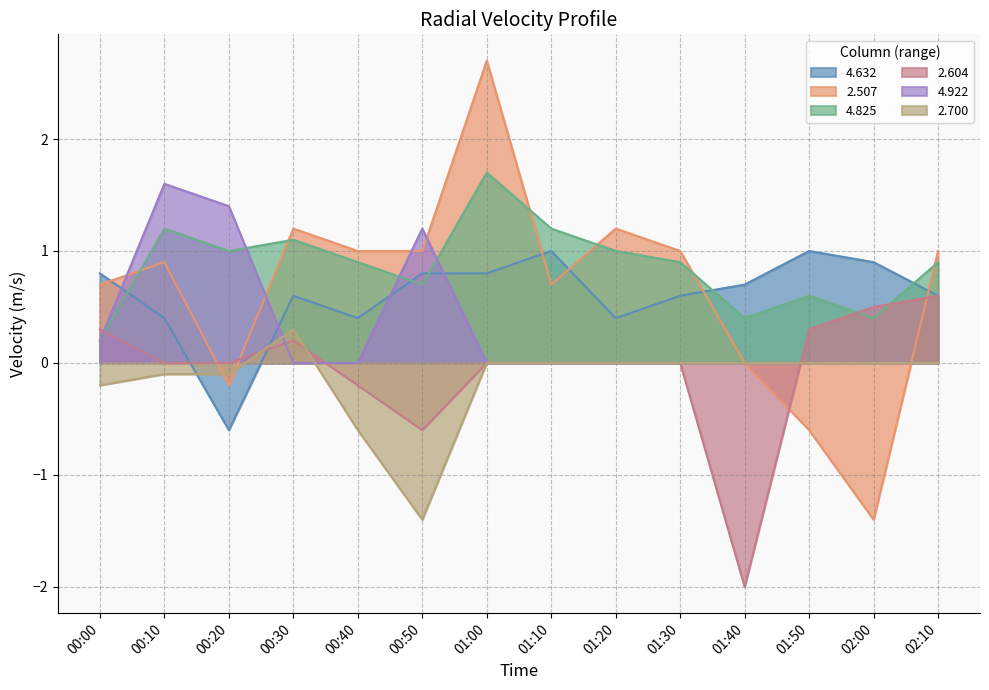

What is the difference between the second highest and minimum values in the 4.922 series?

1.4